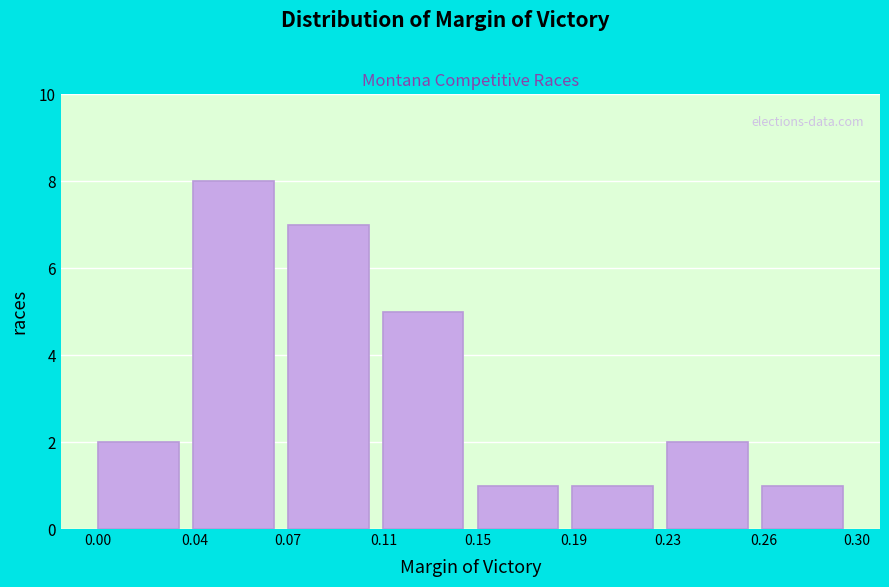

Reading right to left, extract all data points from this chart.

0.26=1	0.23=2	0.19=1	0.15=1	0.11=5	0.07=7	0.04=8	0.00=2